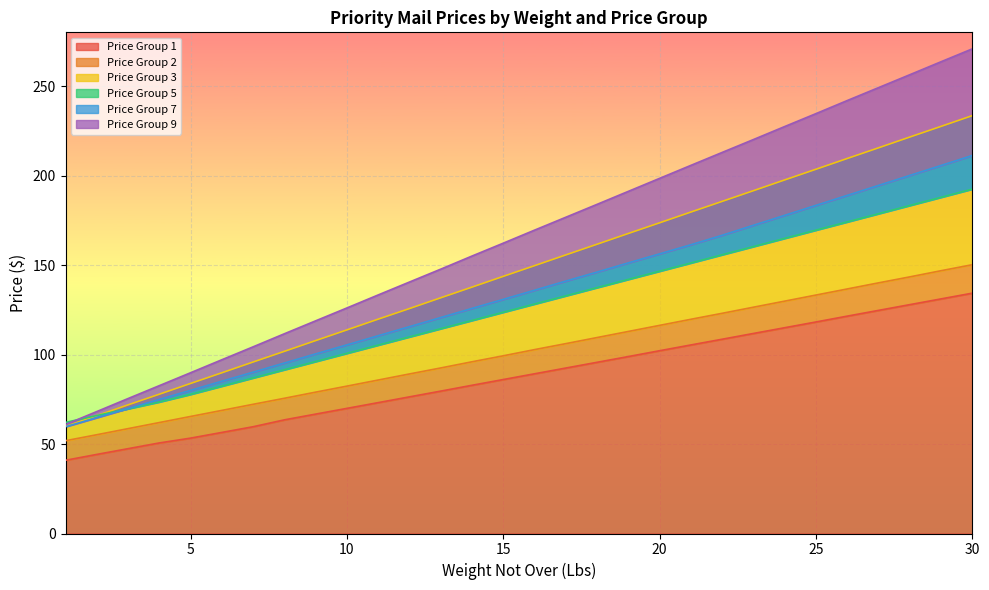

List the labels in order of Price Group 5 value, largest first.

30, 29, 28, 27, 26, 25, 24, 23, 22, 21, 20, 19, 18, 17, 16, 15, 14, 13, 12, 11, 10, 9, 8, 7, 6, 5, 4, 3, 2, 1